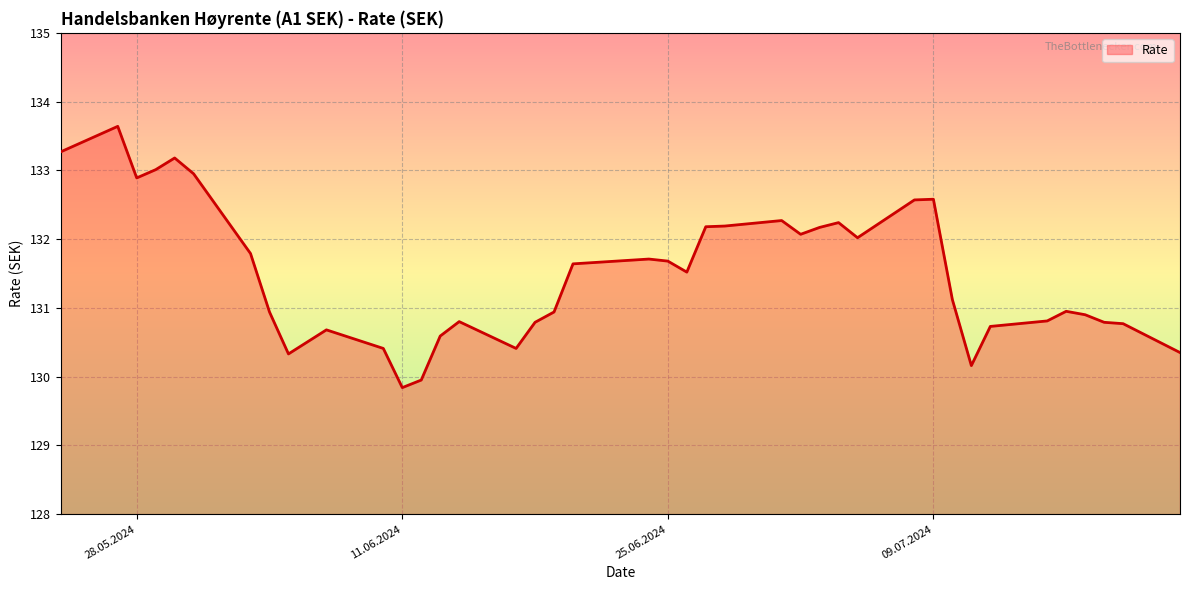

What is the difference between the maximum and minimum values?

3.8